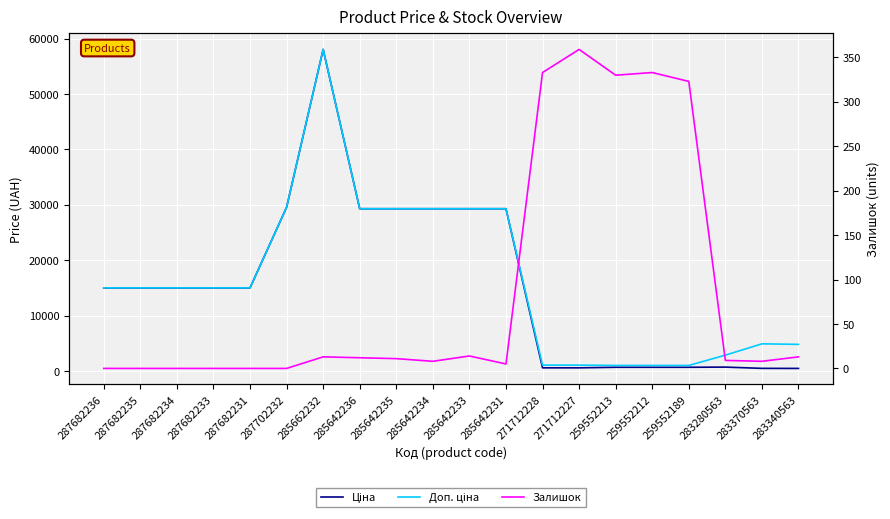

Count the number of categories in the chart.

20